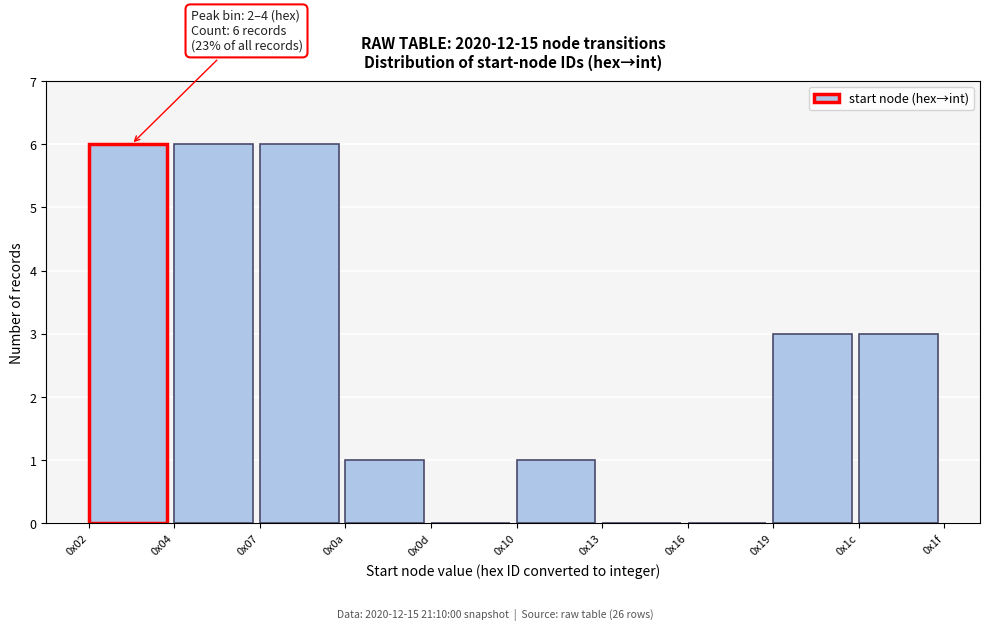

Reading right to left, extract all data points from this chart.

0x1c=3	0x19=3	0x16=0	0x13=0	0x10=1	0x0d=0	0x0a=1	0x07=6	0x04=6	0x02=6